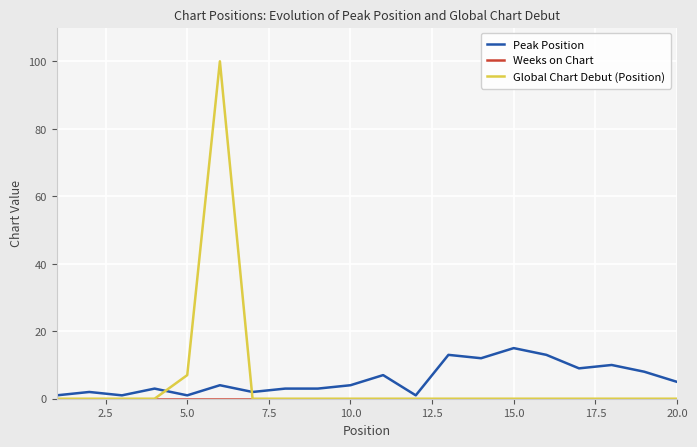

Which series has the widest spread of values?

Global Chart Debut (Position)